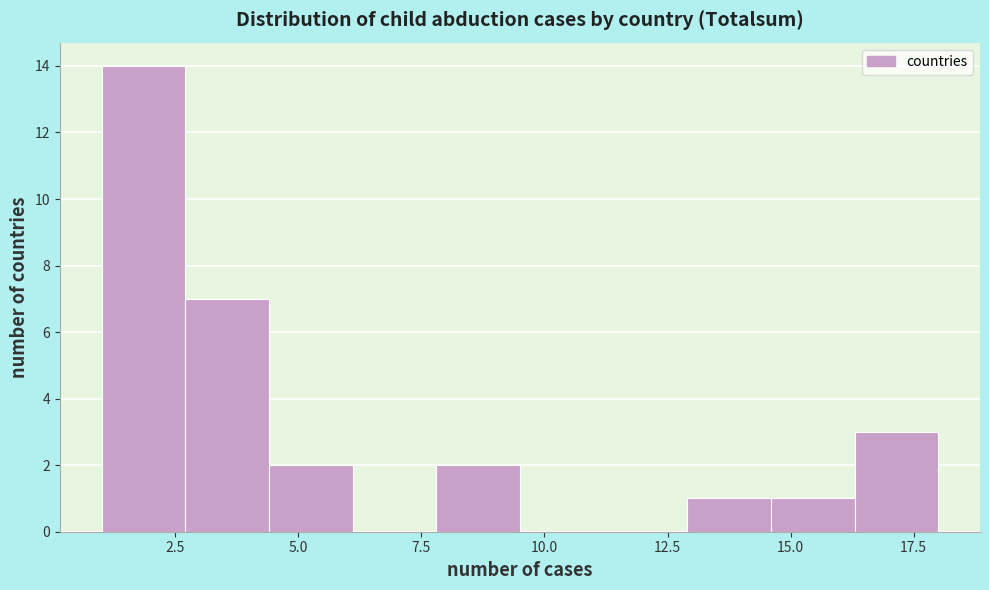

Read against the x-axis, roughly where is the centre of the tallest bar?

2.0